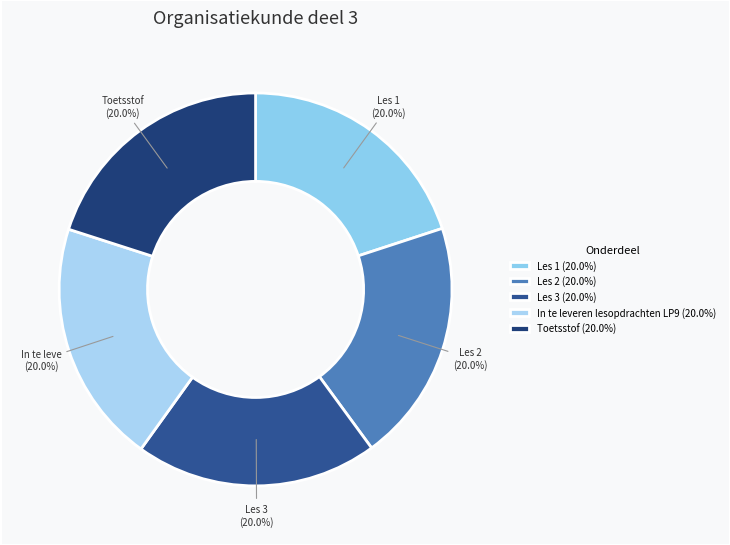

Which category has the biggest portion of the pie?

In te leveren lesopdrachten LP9